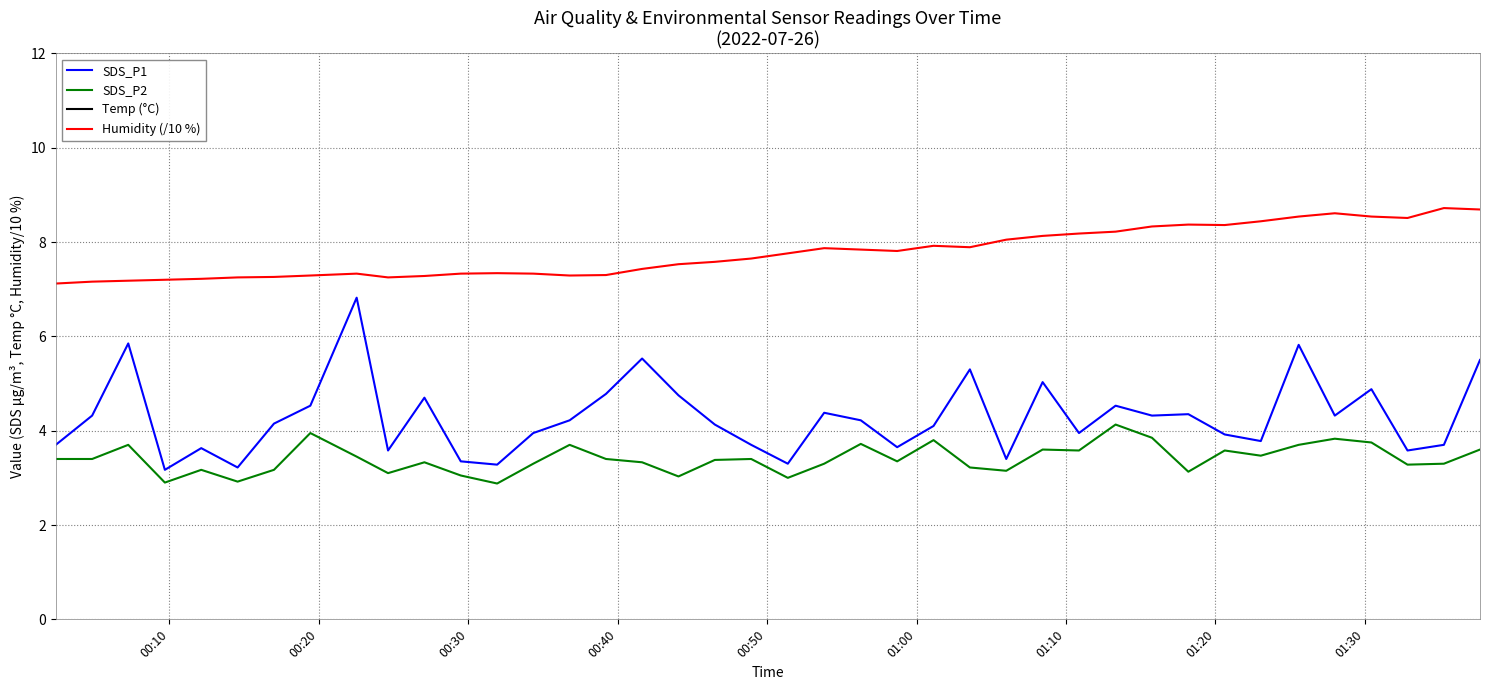

True or false: SDS_P2 and SDS_P1 intersect in this chart.

False